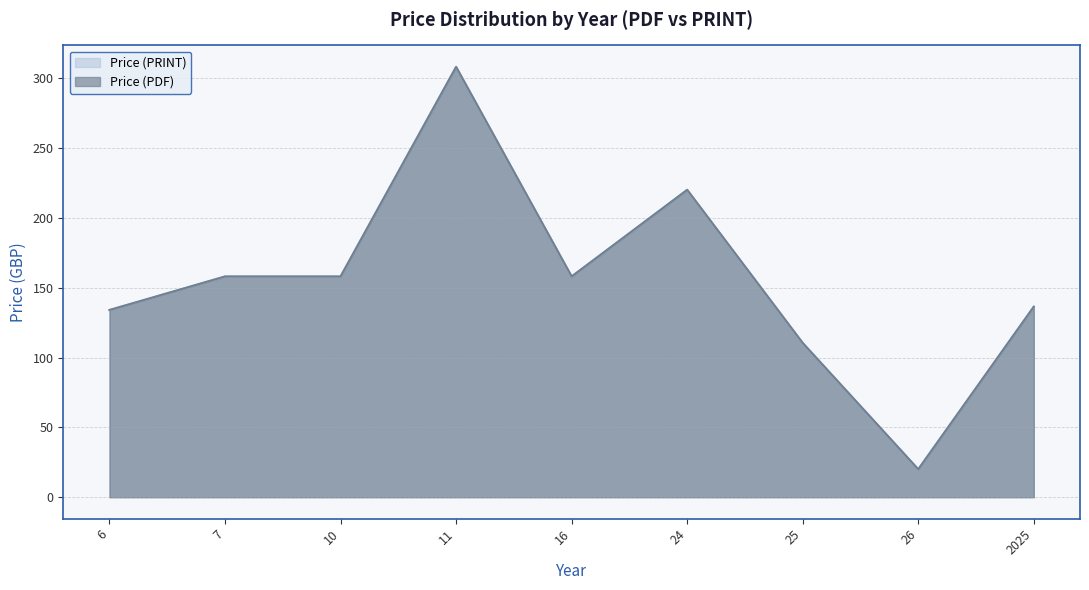

Does the chart have visible grid lines?

Yes